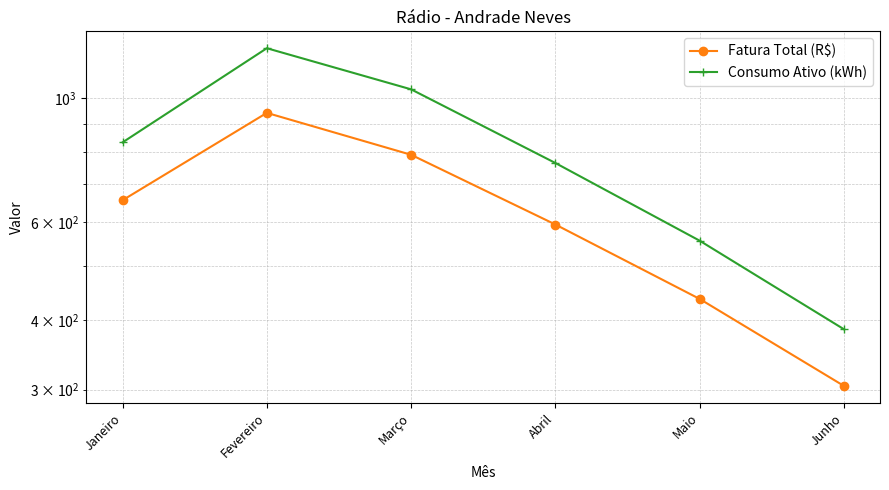

What is the spread (max minus min) of values at Abril?

171.6